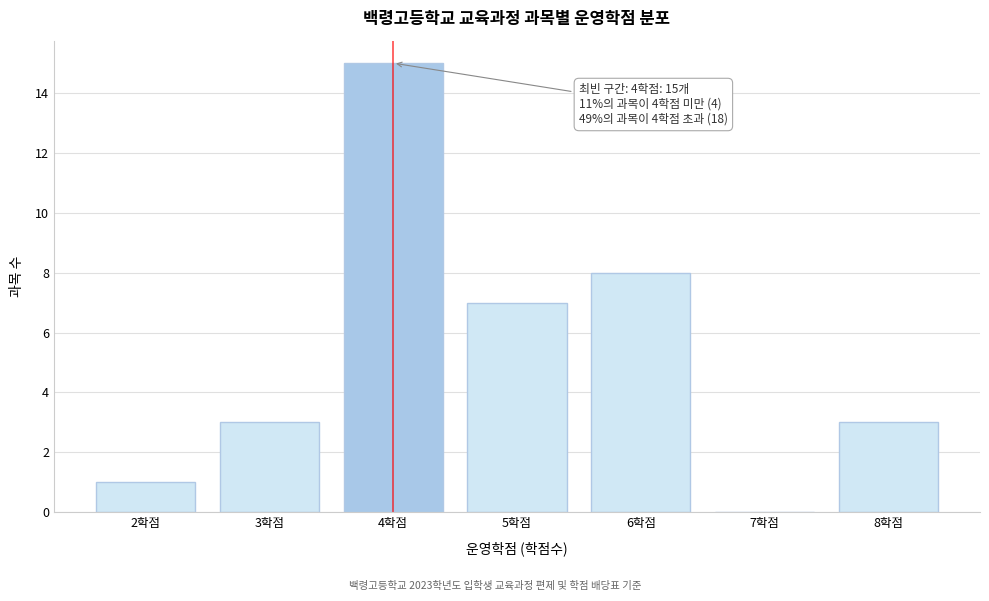

Reading right to left, list all the values displayed in this chart.

8학점=3	7학점=0	6학점=8	5학점=7	4학점=15	3학점=3	2학점=1